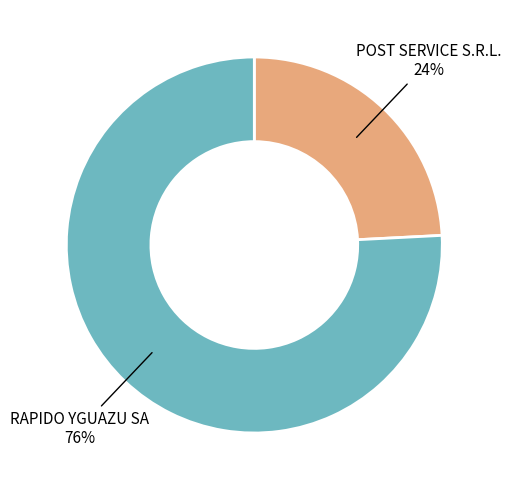

To the nearest percent, what portion does RAPIDO YGUAZU SA represent?

76%